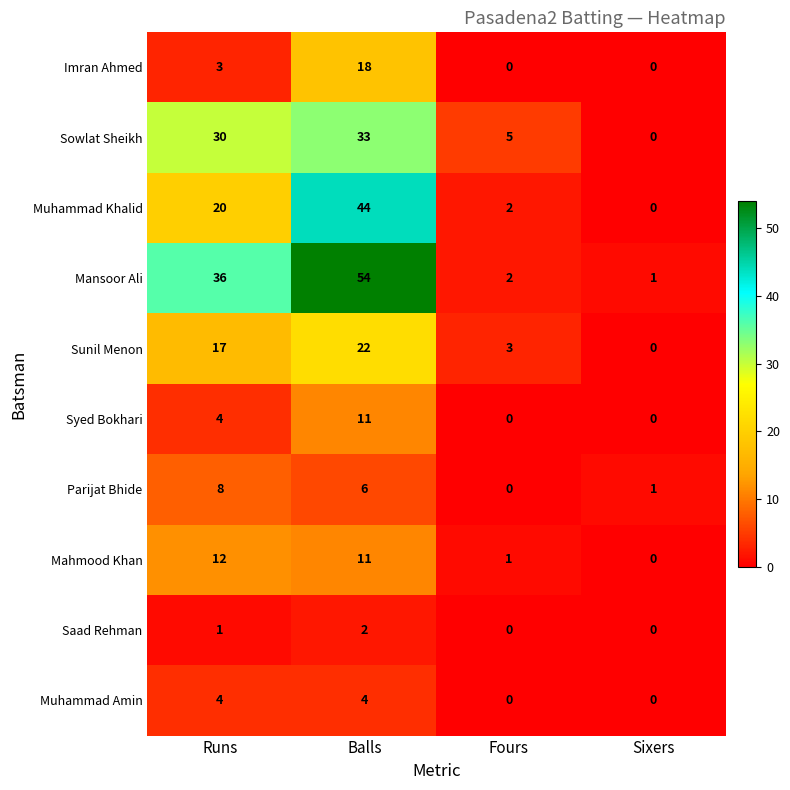

How many data points in Syed Bokhari are less than 4?

2